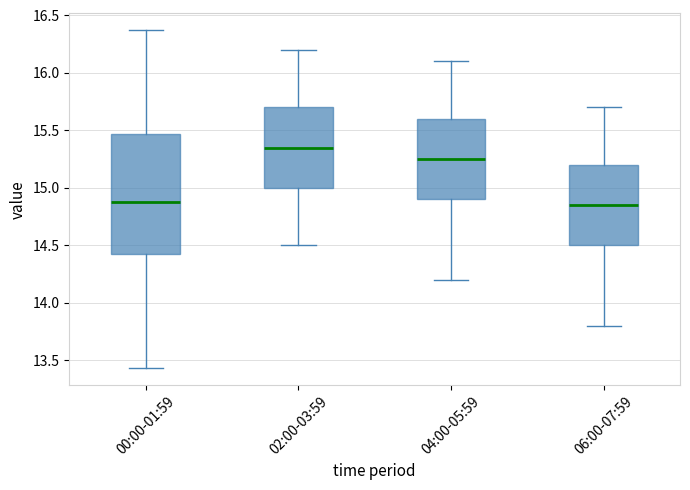

Reading left to right, transcribe this box plot: for each box, give where its median line is, the range the box spans, and where its two whiskers end, as read against the y-axis. The values are not printed on the chart, so give them approximately, as read against the axis.

00:00-01:59: median 14.90, box 14.40 to 15.45, whiskers 13.45 to 16.35
02:00-03:59: median 15.35, box 15.00 to 15.70, whiskers 14.50 to 16.20
04:00-05:59: median 15.25, box 14.90 to 15.60, whiskers 14.20 to 16.10
06:00-07:59: median 14.85, box 14.50 to 15.20, whiskers 13.80 to 15.70